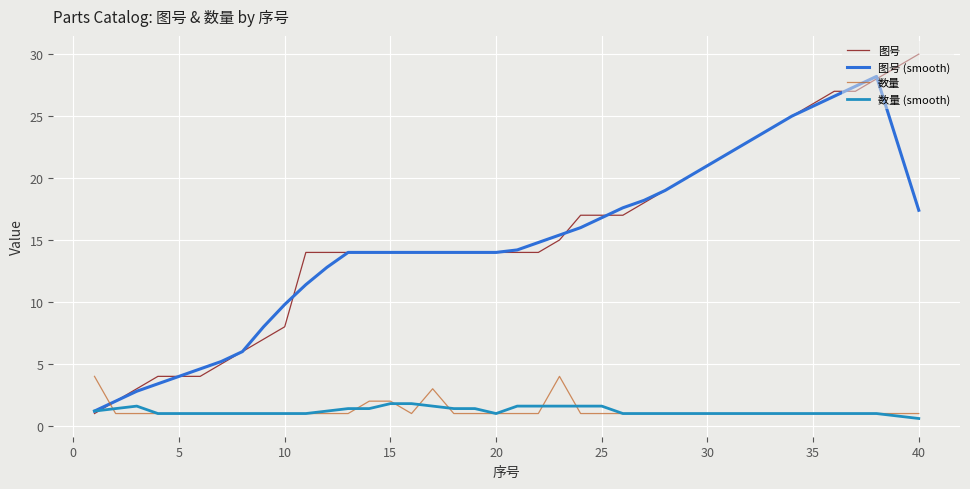

Which series has the widest spread of values?

图号